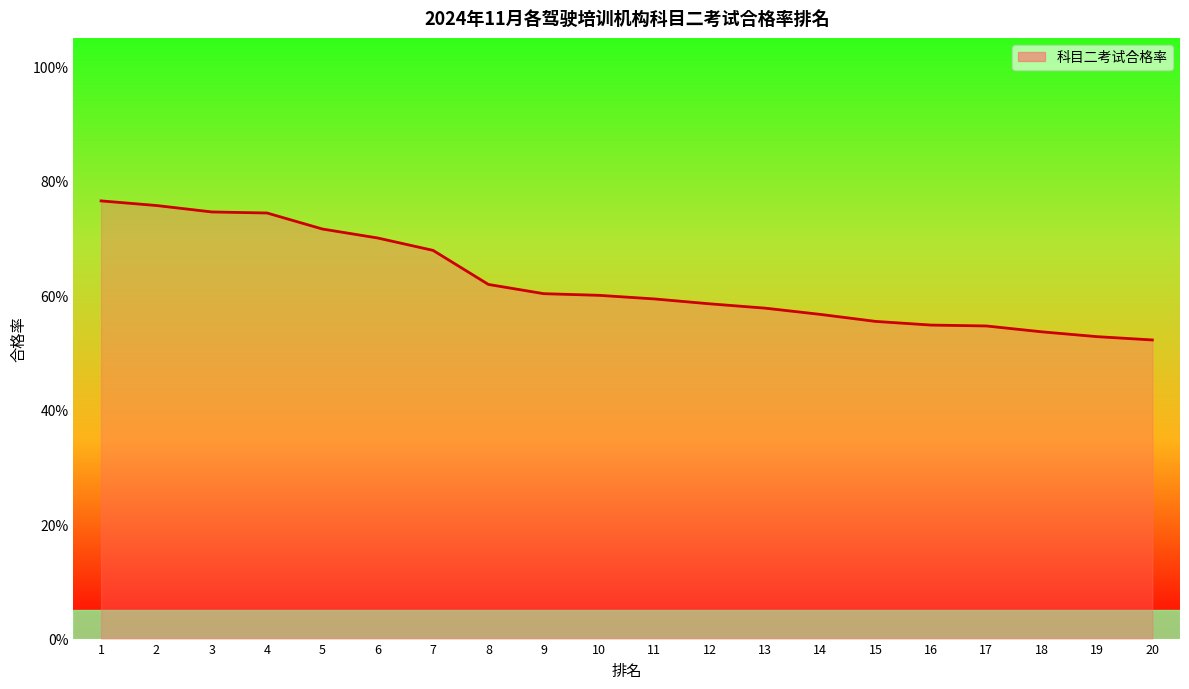

What is the change in value from 7 to 15?

-0.1